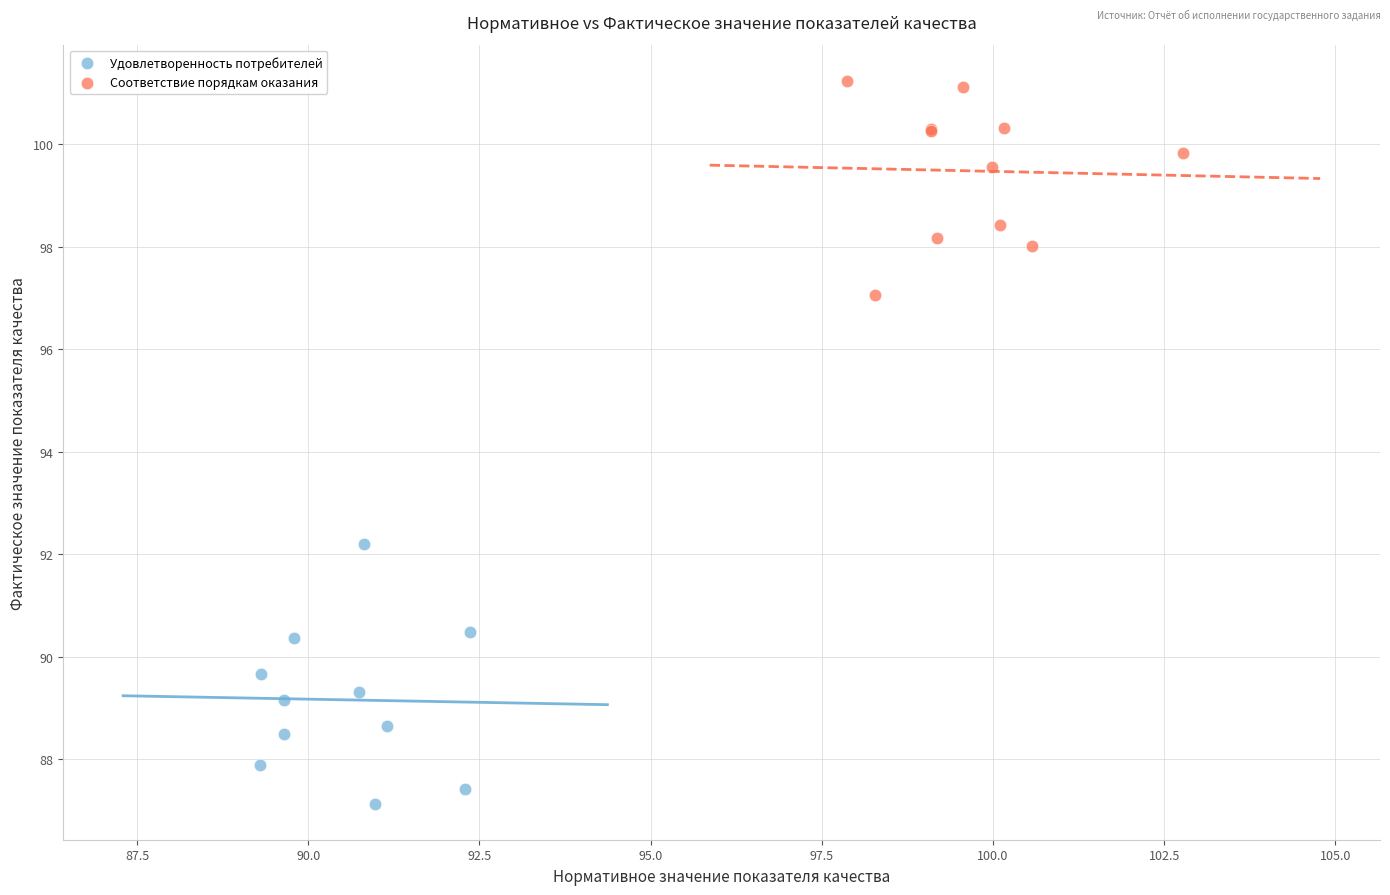

Which series contains the highest Y value?

Соответствие порядкам оказания